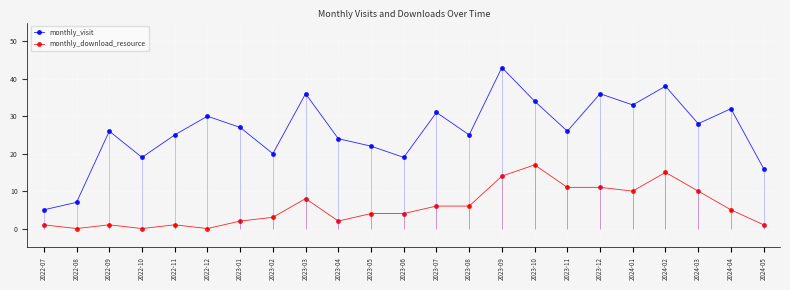

Which has a higher value, 2023-09 or 2023-03?

2023-09